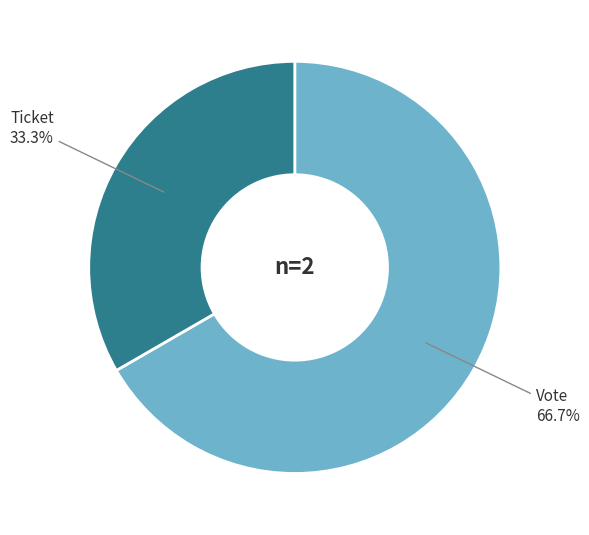

Does any single category account for the majority?

Yes